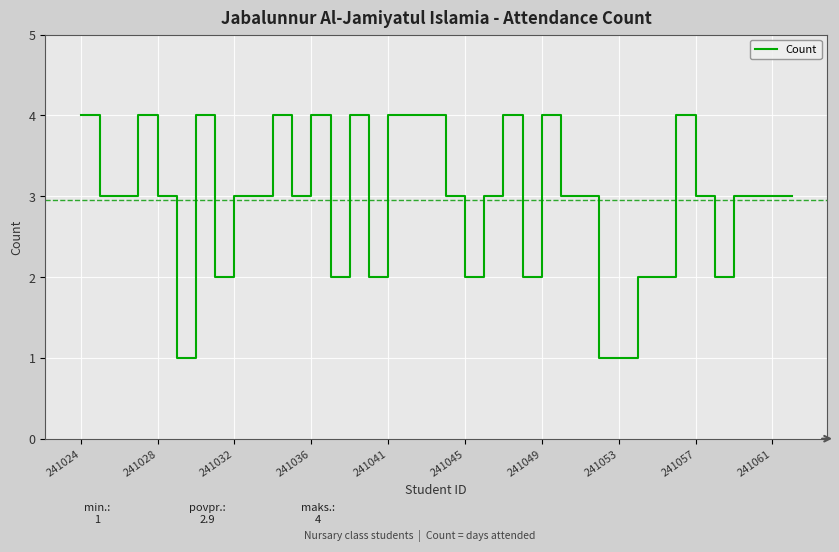

What is the maximum value shown in the chart?

4